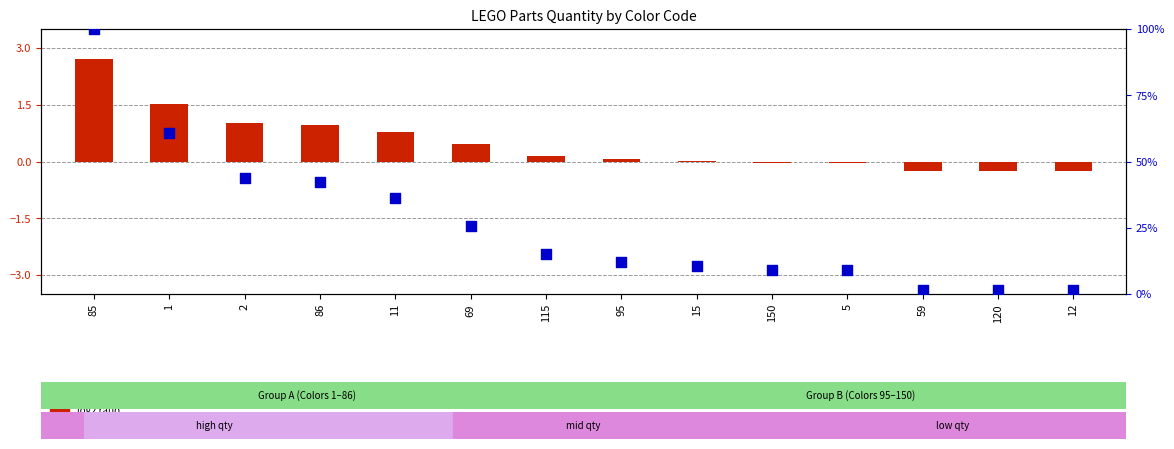

Is the value of log2 ratio at 15 greater than the value of percentile rank within the sample at 150?

No